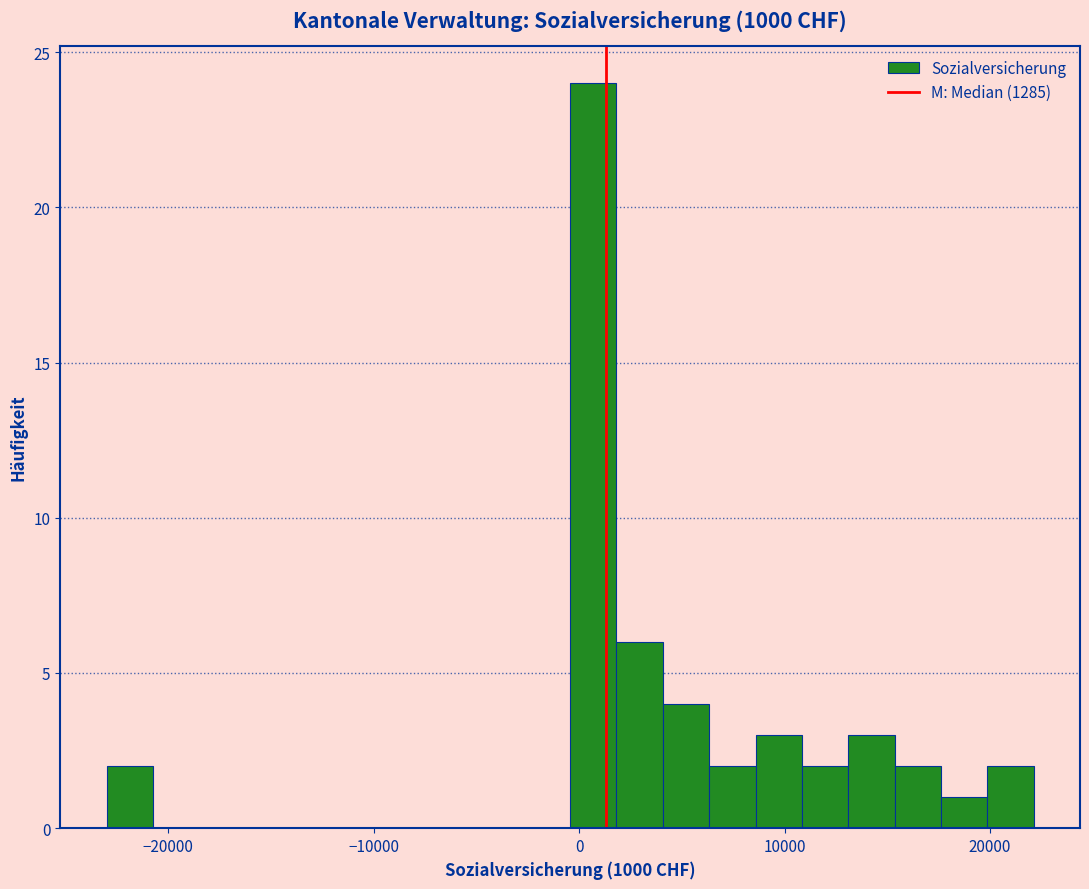

Read against the x-axis, roughly where is the centre of the tallest bar?

1000